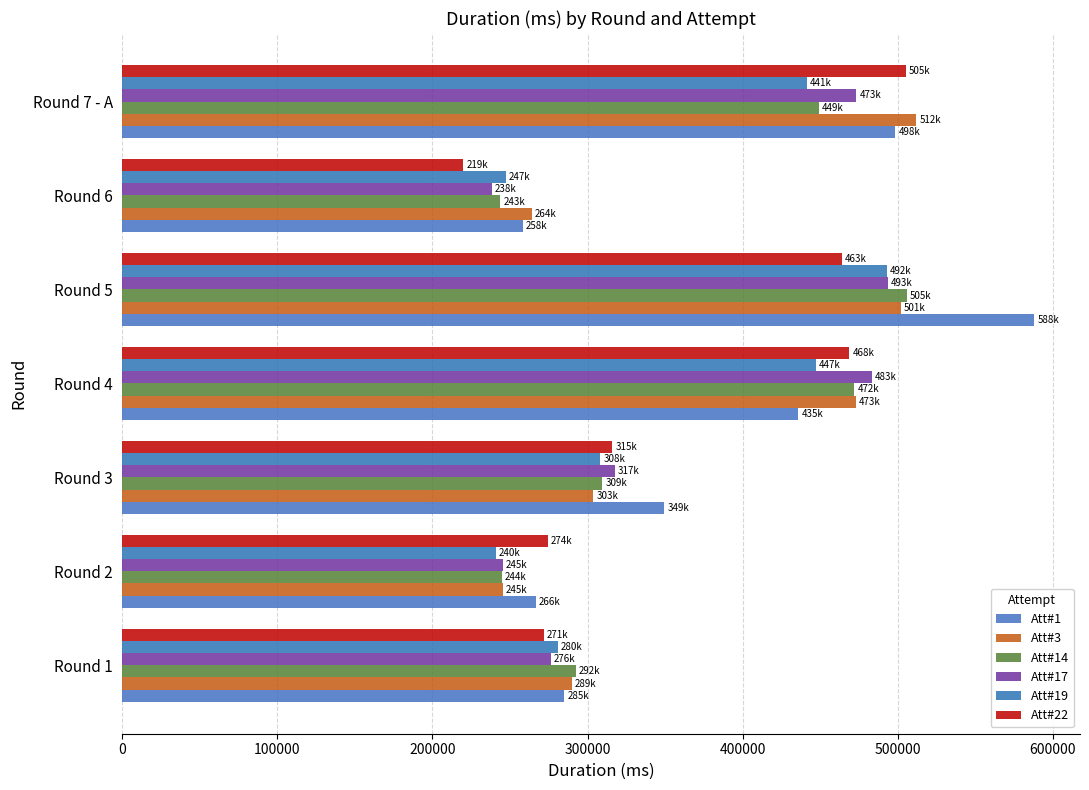

How many categories are shown in the chart?

7